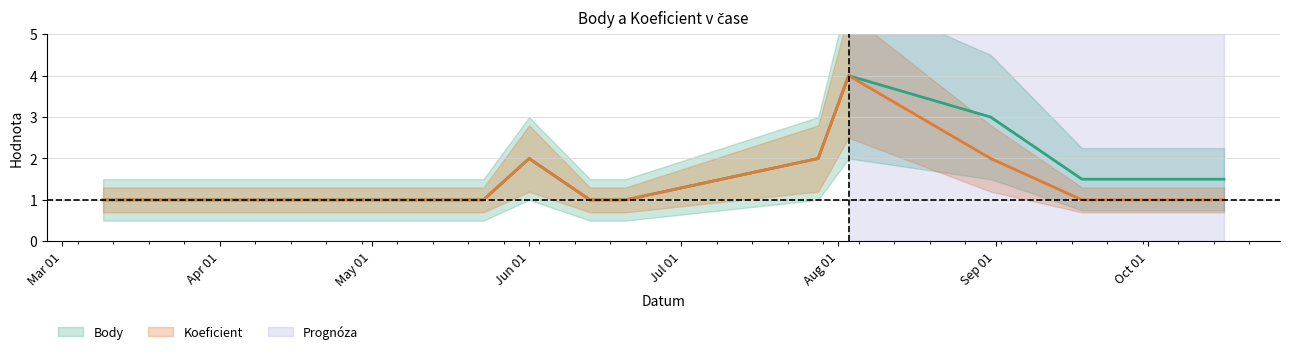

True or false: Body and Koeficient cross at least once.

False